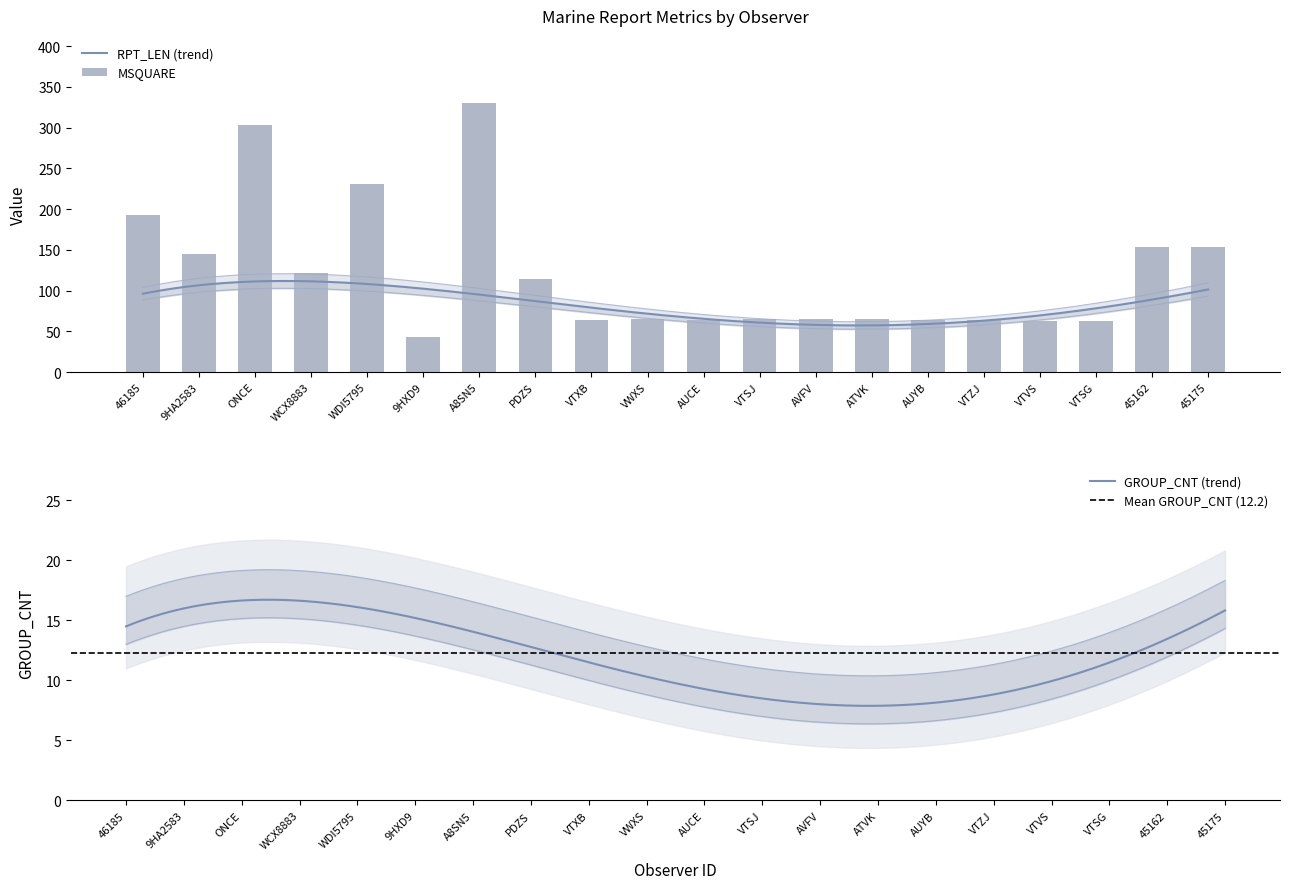

Which series has the widest spread of values?

MSQUARE